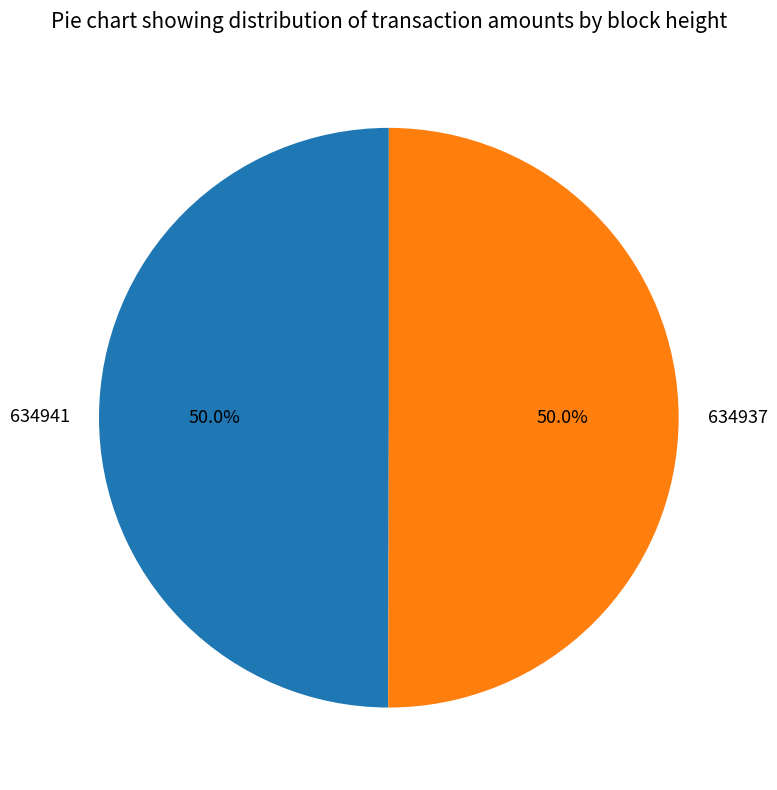

What portion of the pie excludes 634937?

50.0%